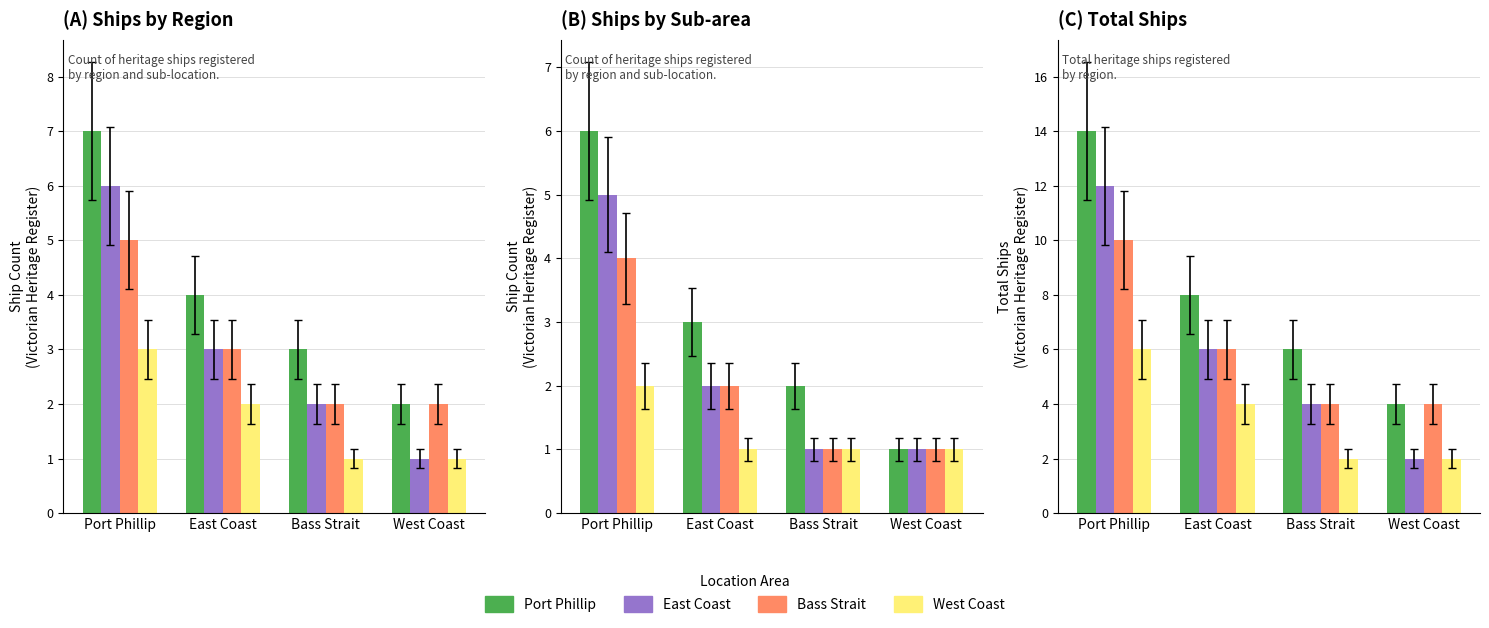

The value of West Coast at Port Phillip is 10. True or false?

False